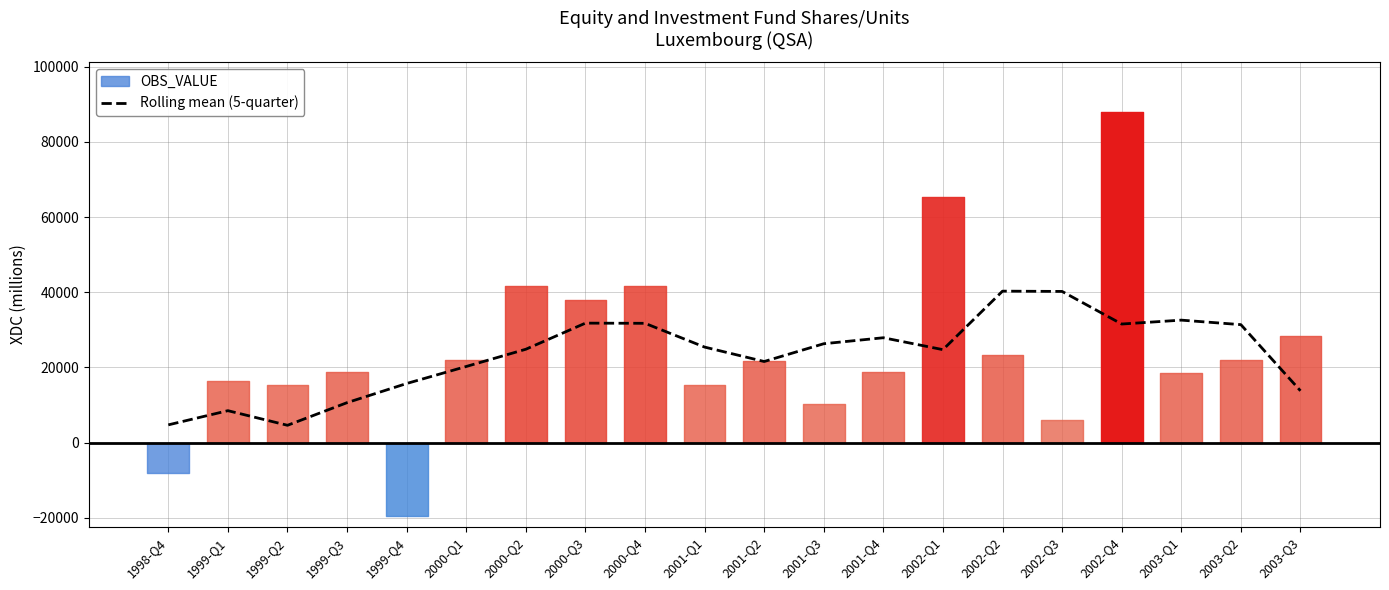

Between 2003-Q1 and 2000-Q2, which is larger?

2003-Q1